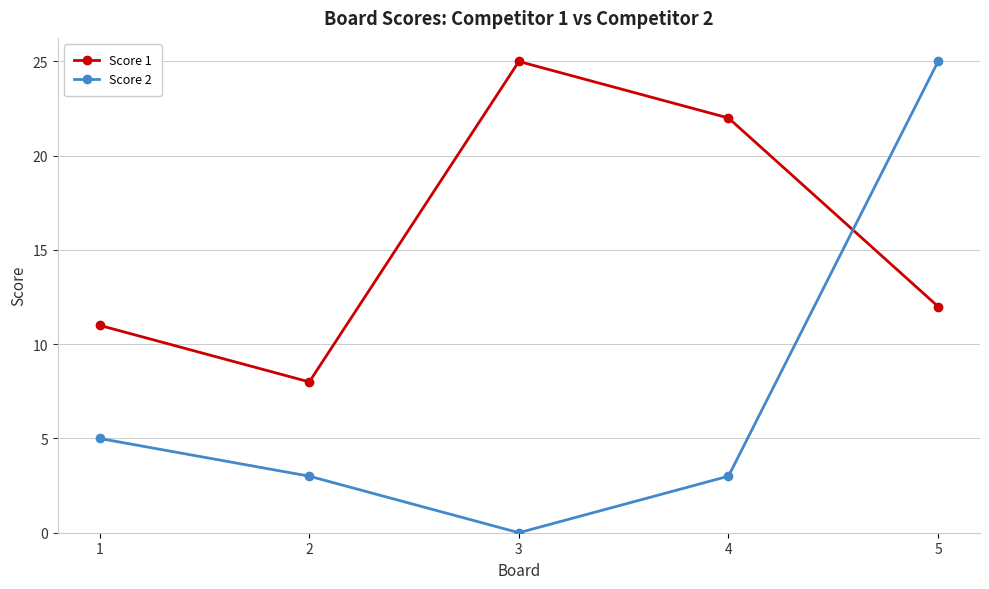

At which label does Score 1 reach its minimum?

2